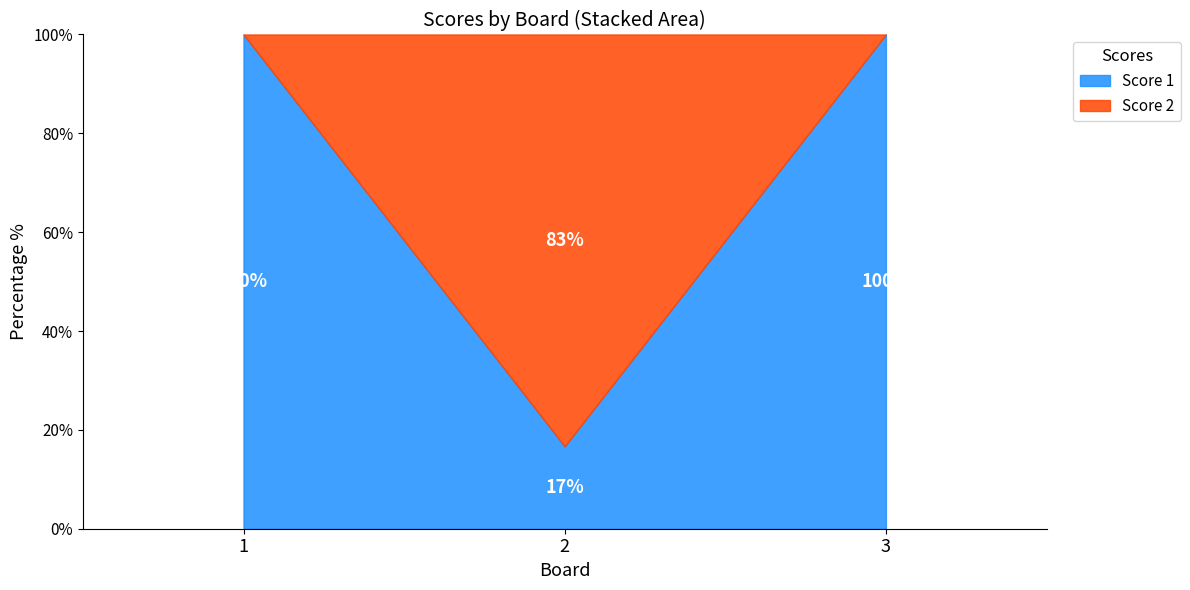

The Score 1 series shows 7 at 2. True or false?

False